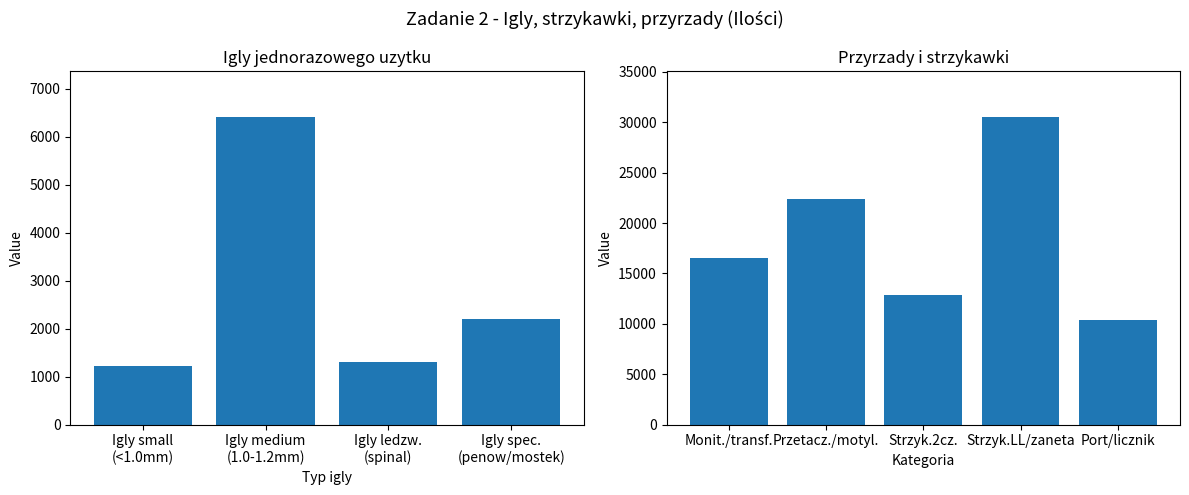

Count the number of data series in this chart.

2